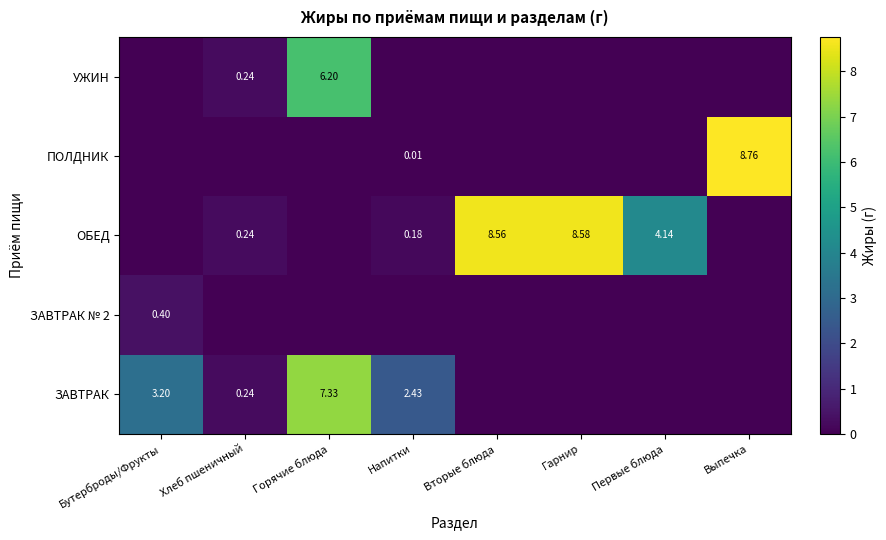

Is the value of ОБЕД at Первые блюда greater than the value of УЖИН at Горячие блюда?

No